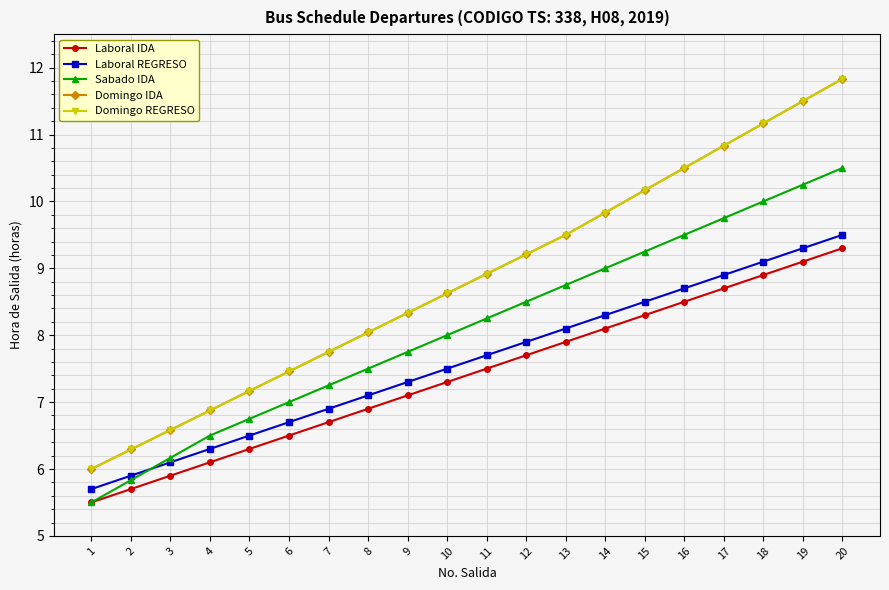

Is this an area chart (filled region under the line)?

No